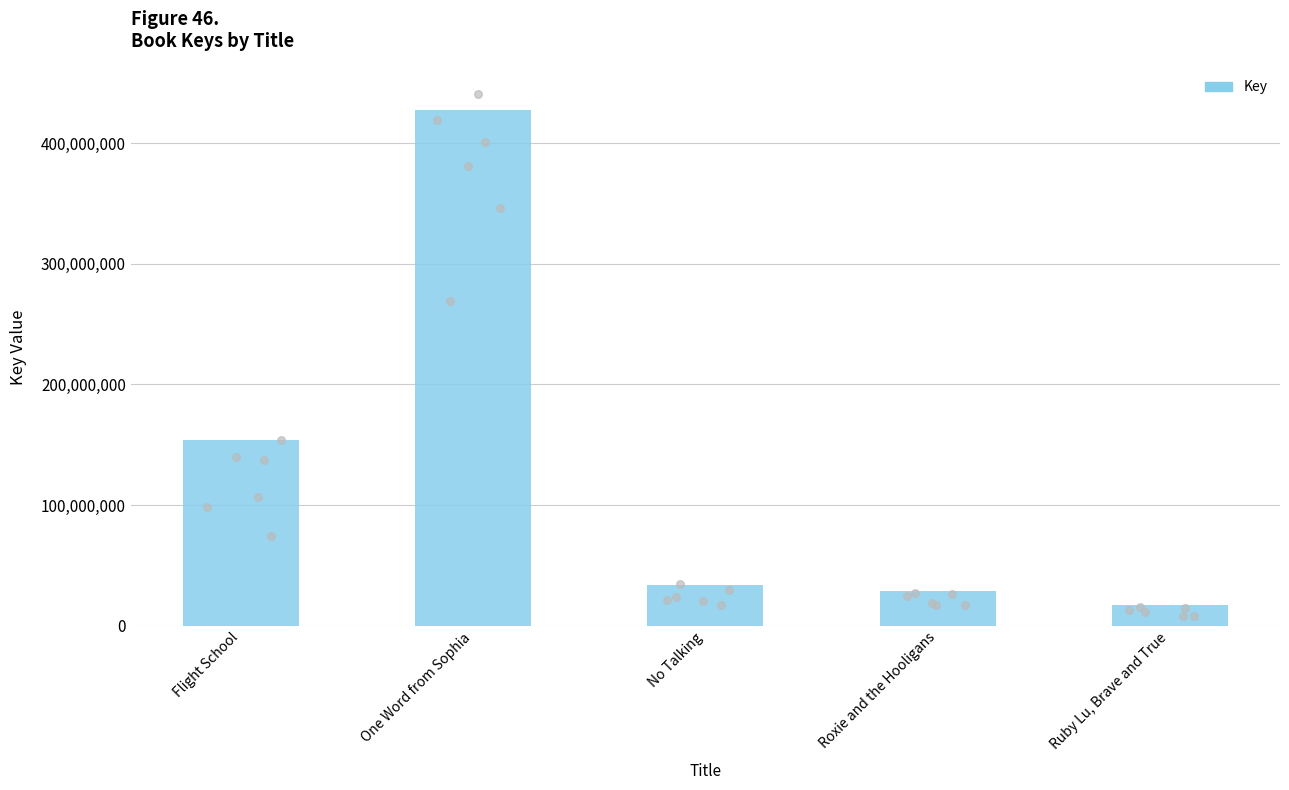

Which has a higher value, One Word from Sophia or No Talking?

One Word from Sophia